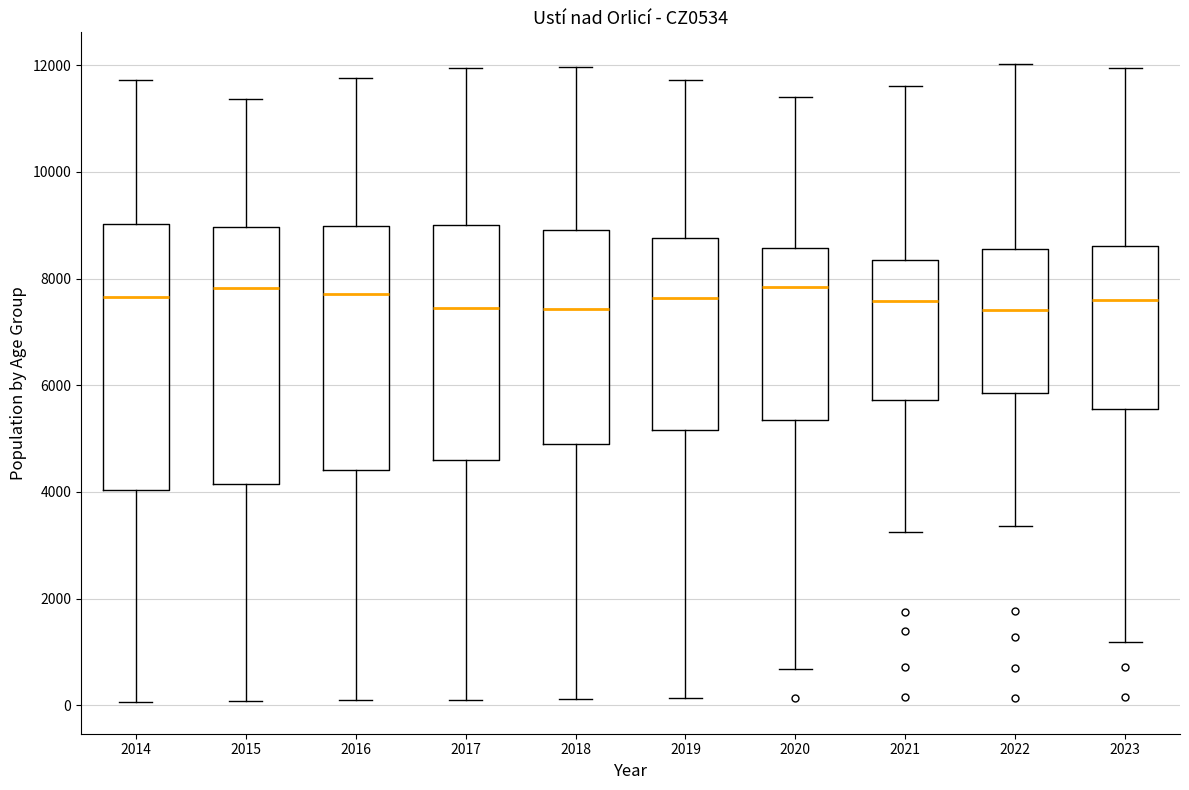

Reading left to right, read every box against the y-axis: the position of its median line, the range the box covers, and the ends of its whiskers. The values are not printed on the chart, so give them approximately, as read against the axis.

2014: median 7600, box 4000 to 9000, whiskers 0 to 11800
2015: median 7800, box 4200 to 9000, whiskers 0 to 11400
2016: median 7800, box 4400 to 9000, whiskers 0 to 11800
2017: median 7400, box 4600 to 9000, whiskers 200 to 12000
2018: median 7400, box 5000 to 9000, whiskers 200 to 12000
2019: median 7600, box 5200 to 8800, whiskers 200 to 11800
2020: median 7800, box 5400 to 8600, whiskers 600 to 11400
2021: median 7600, box 5800 to 8400, whiskers 3200 to 11600
2022: median 7400, box 5800 to 8600, whiskers 3400 to 12000
2023: median 7600, box 5600 to 8600, whiskers 1200 to 12000